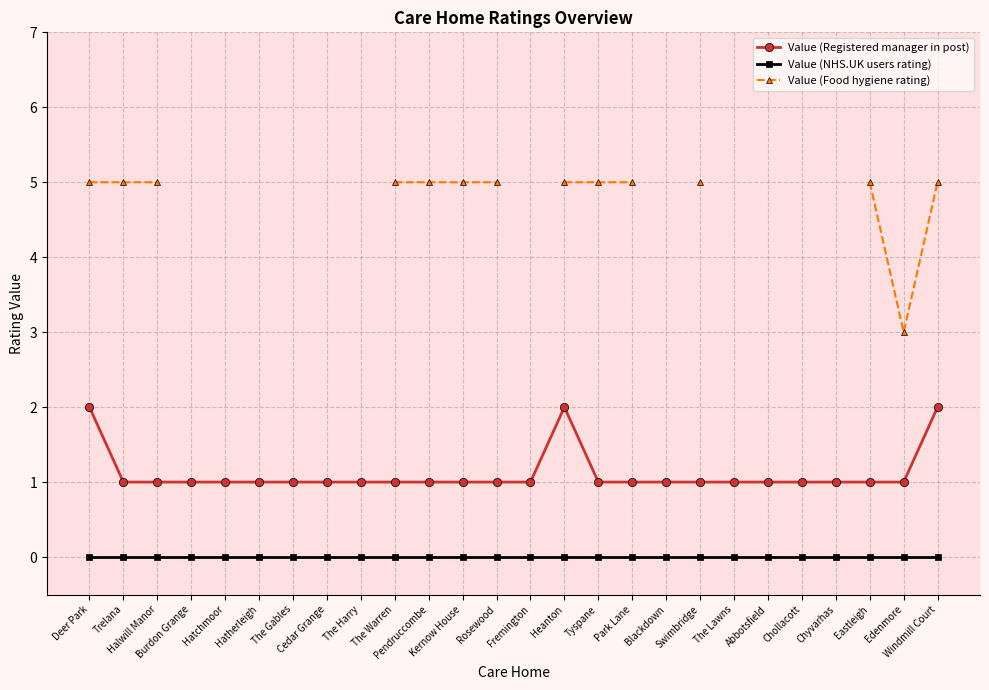

True or false: Value (NHS.UK users rating) and Value (Food hygiene rating) cross at least once.

False